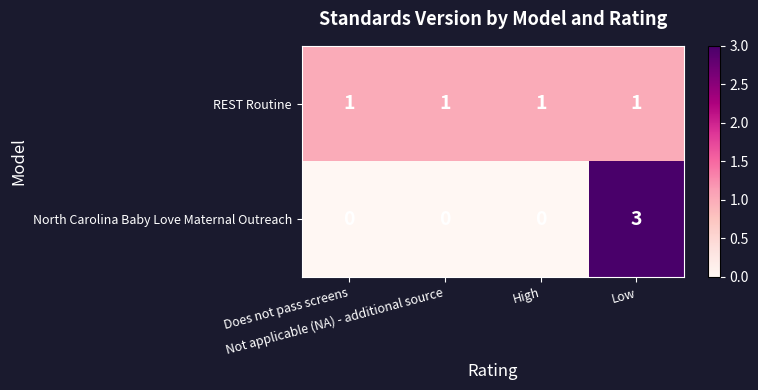

Rank the series by their maximum value, from lowest to highest.

REST Routine, North Carolina Baby Love Maternal Outreach